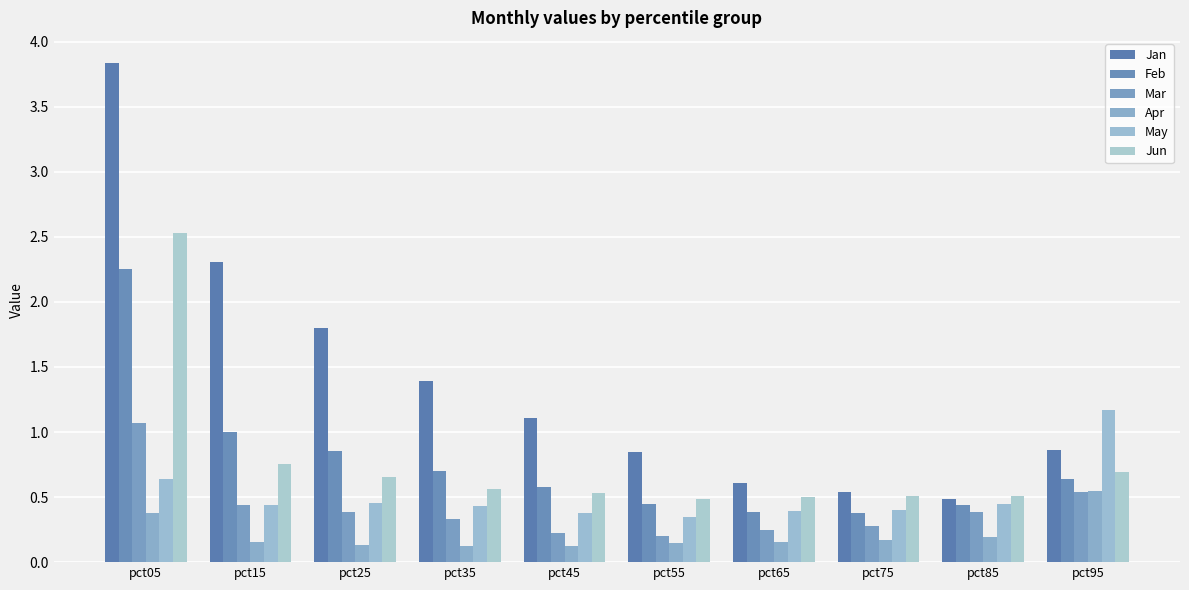

The May series shows 0.3 at pct05. True or false?

False